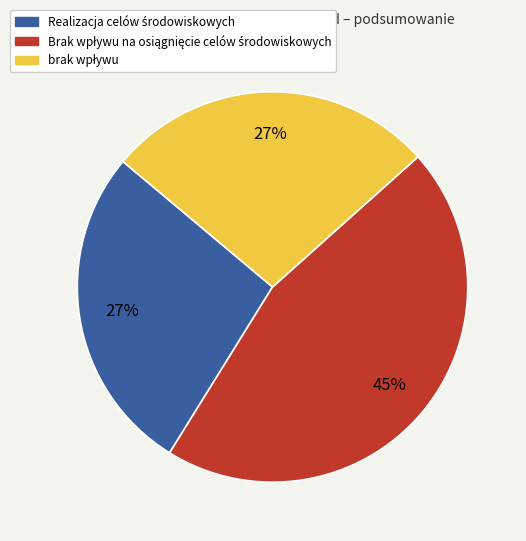

Does any single category account for the majority?

No